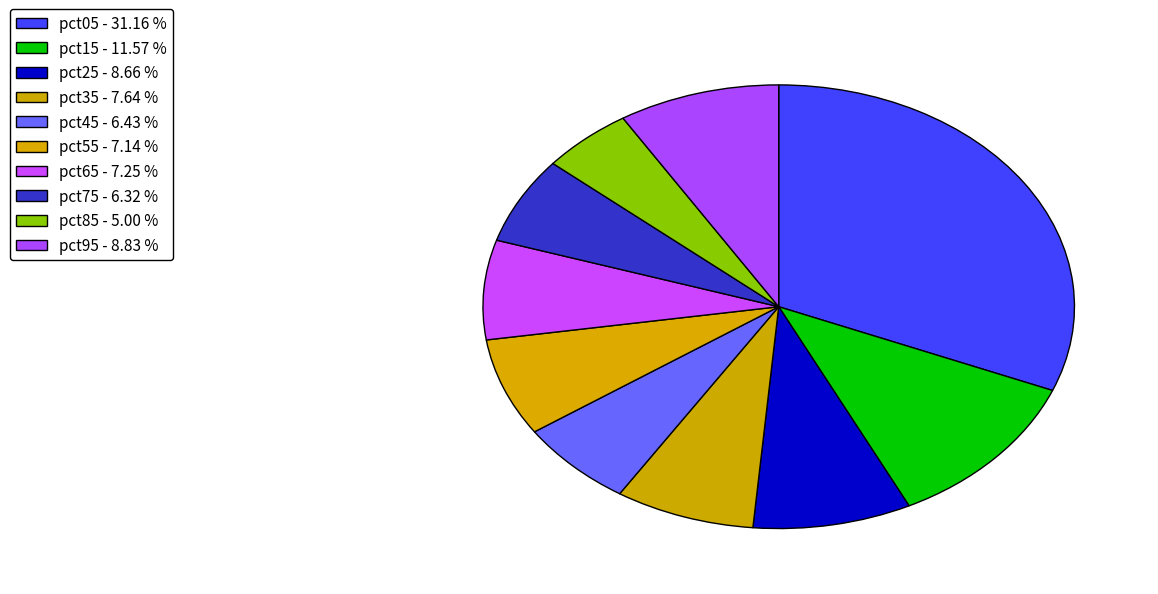

What is the total percentage of pct55 and pct45?

13.6%